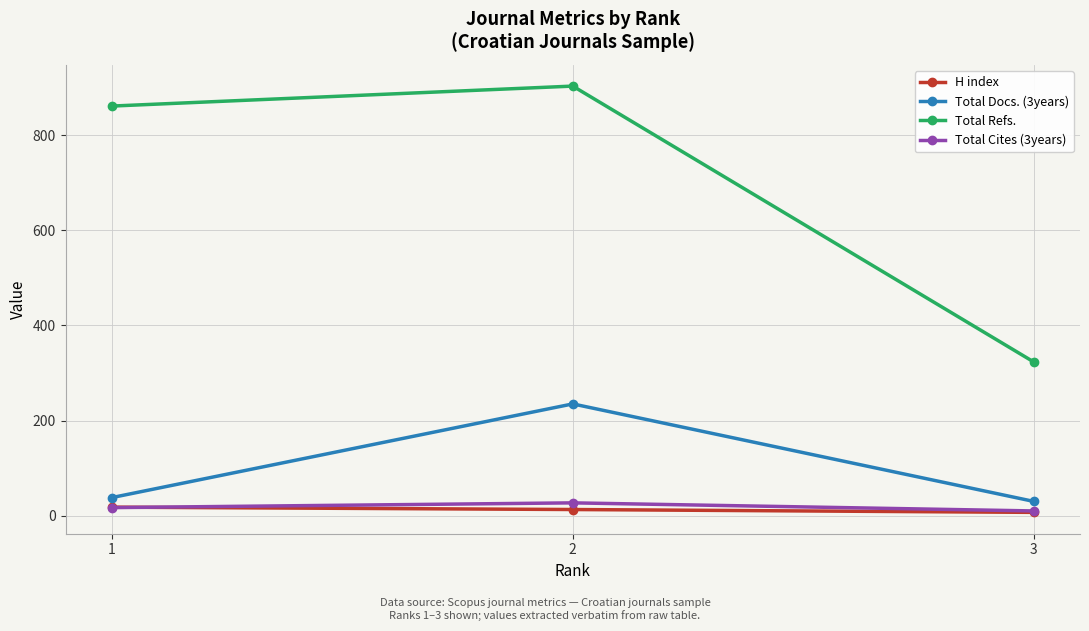

Reading left to right, transcribe all the data shown in this chart.

H index: 1=18	2=13	3=7
Total Docs. (3years): 1=38	2=235	3=30
Total Refs.: 1=861	2=903	3=323
Total Cites (3years): 1=17	2=27	3=10